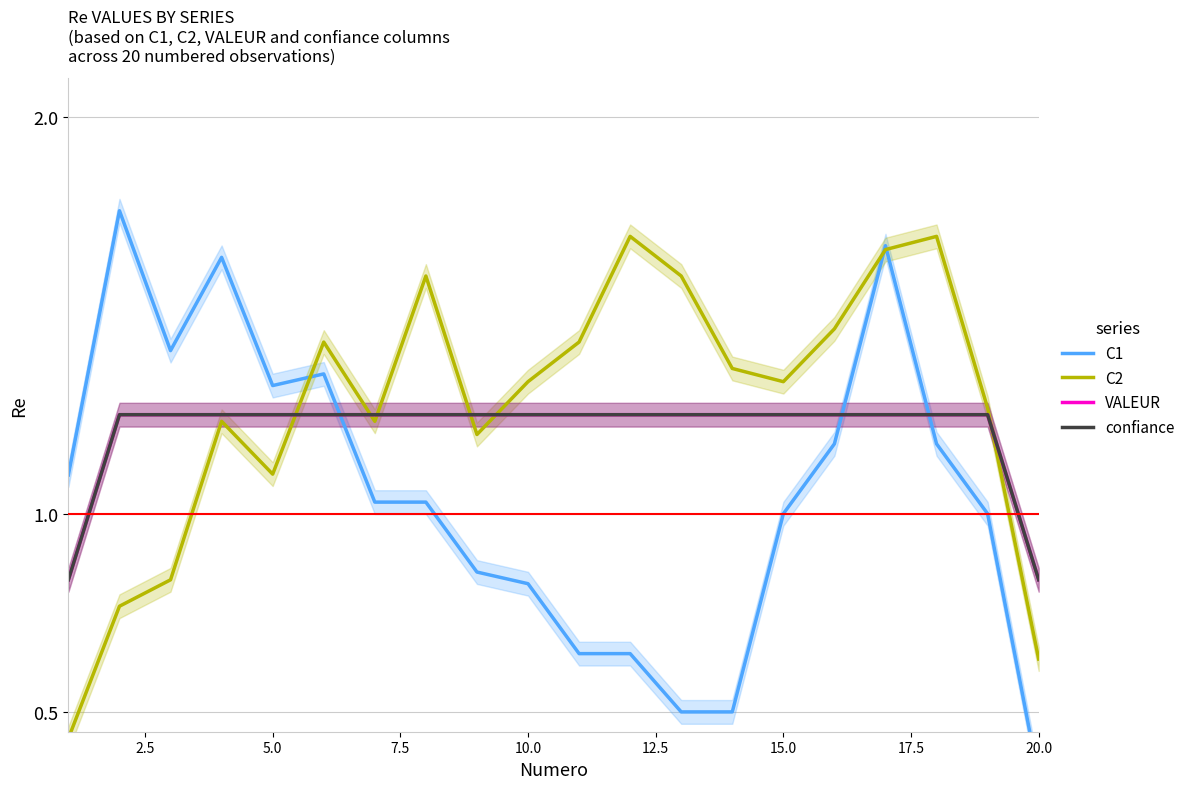

What are all the series names shown in the legend?

C1, C2, VALEUR, confiance